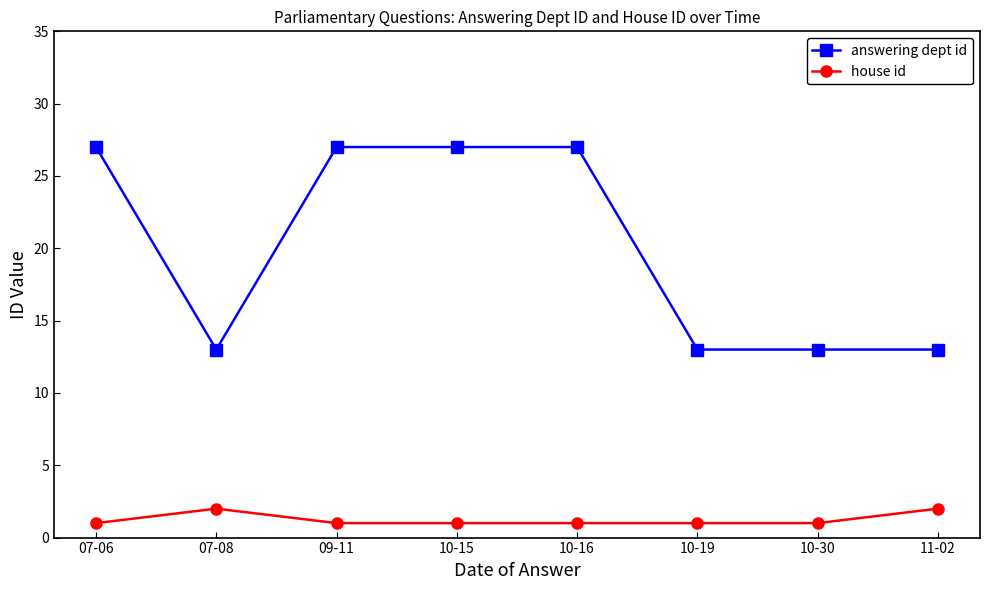

Where is the first local minimum for answering dept id?

07-08